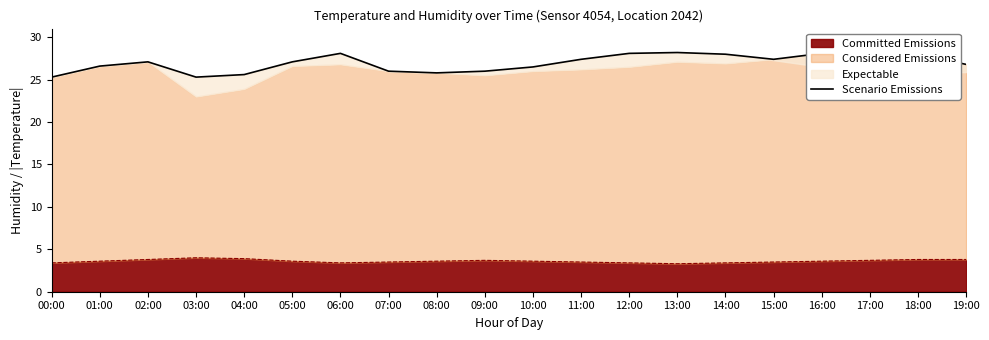

The Committed Emissions series shows 1.4 at 11:00. True or false?

False